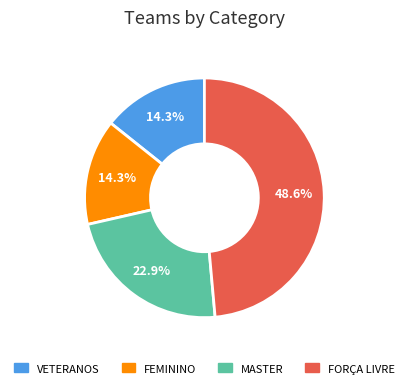

To the nearest percent, what portion does FORÇA LIVRE represent?

49%